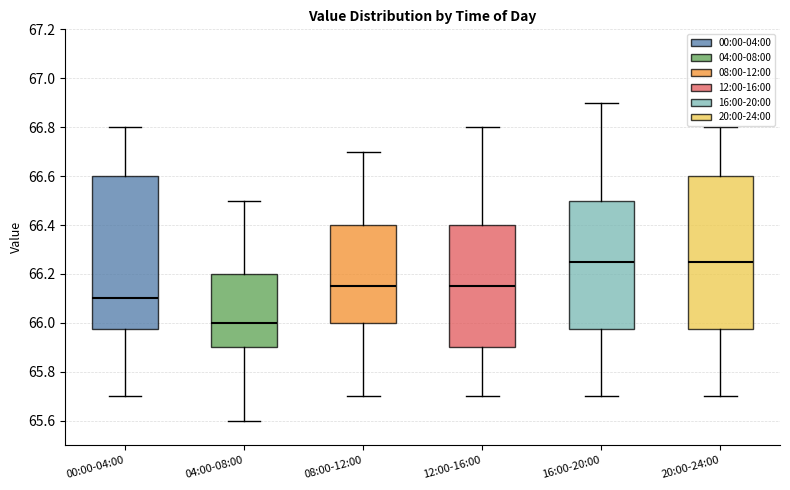

Reading left to right, transcribe this box plot: for each box, give where its median line is, the range the box spans, and where its two whiskers end, as read against the y-axis. The values are not printed on the chart, so give them approximately, as read against the axis.

00:00-04:00: median 66.10, box 65.98 to 66.60, whiskers 65.70 to 66.80
04:00-08:00: median 66.00, box 65.90 to 66.20, whiskers 65.60 to 66.50
08:00-12:00: median 66.16, box 66.00 to 66.40, whiskers 65.70 to 66.70
12:00-16:00: median 66.16, box 65.90 to 66.40, whiskers 65.70 to 66.80
16:00-20:00: median 66.26, box 65.98 to 66.50, whiskers 65.70 to 66.90
20:00-24:00: median 66.26, box 65.98 to 66.60, whiskers 65.70 to 66.80